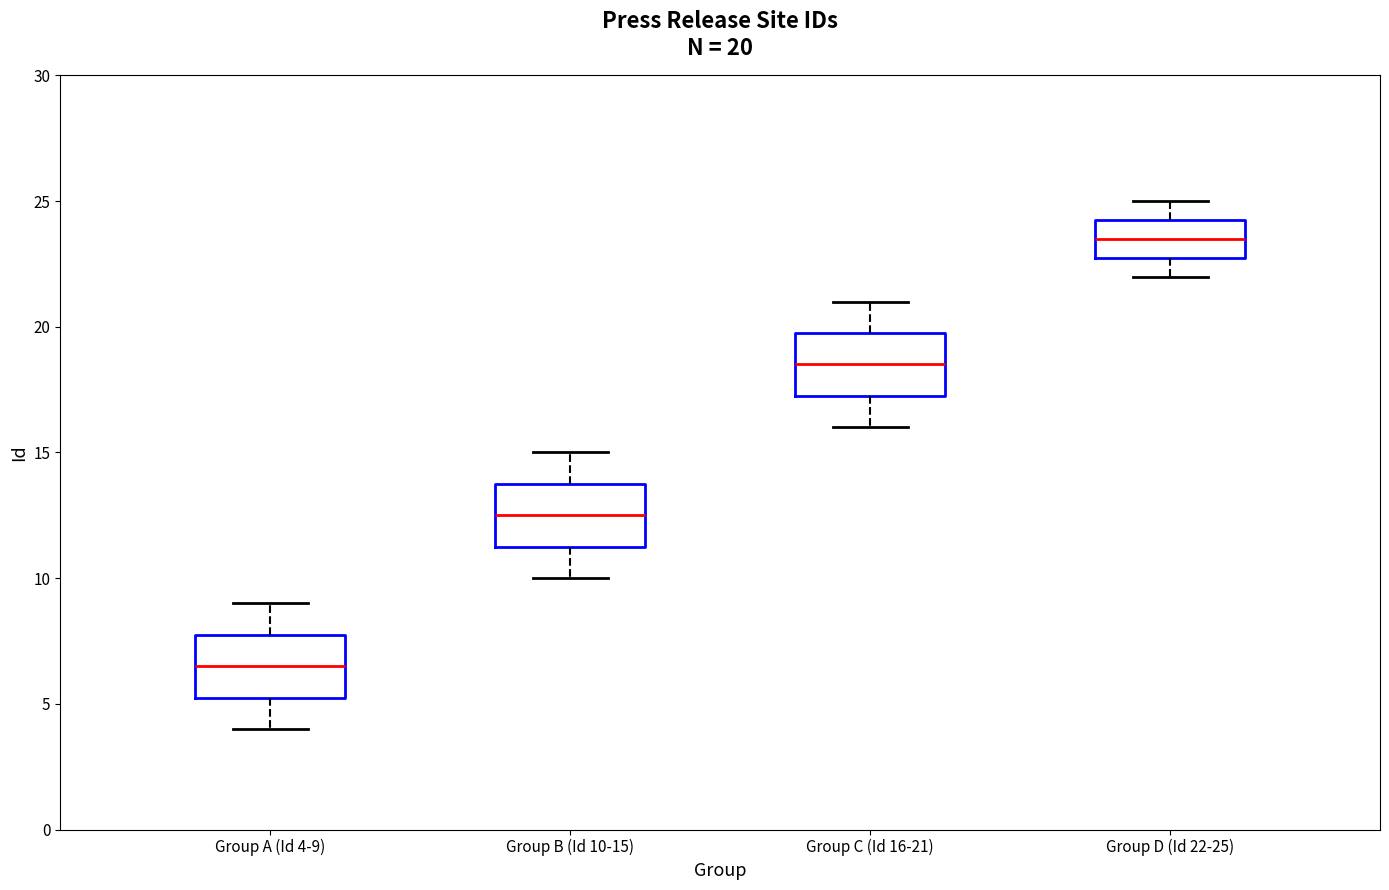

Which box's median line is the lowest?

Group A (Id 4-9)